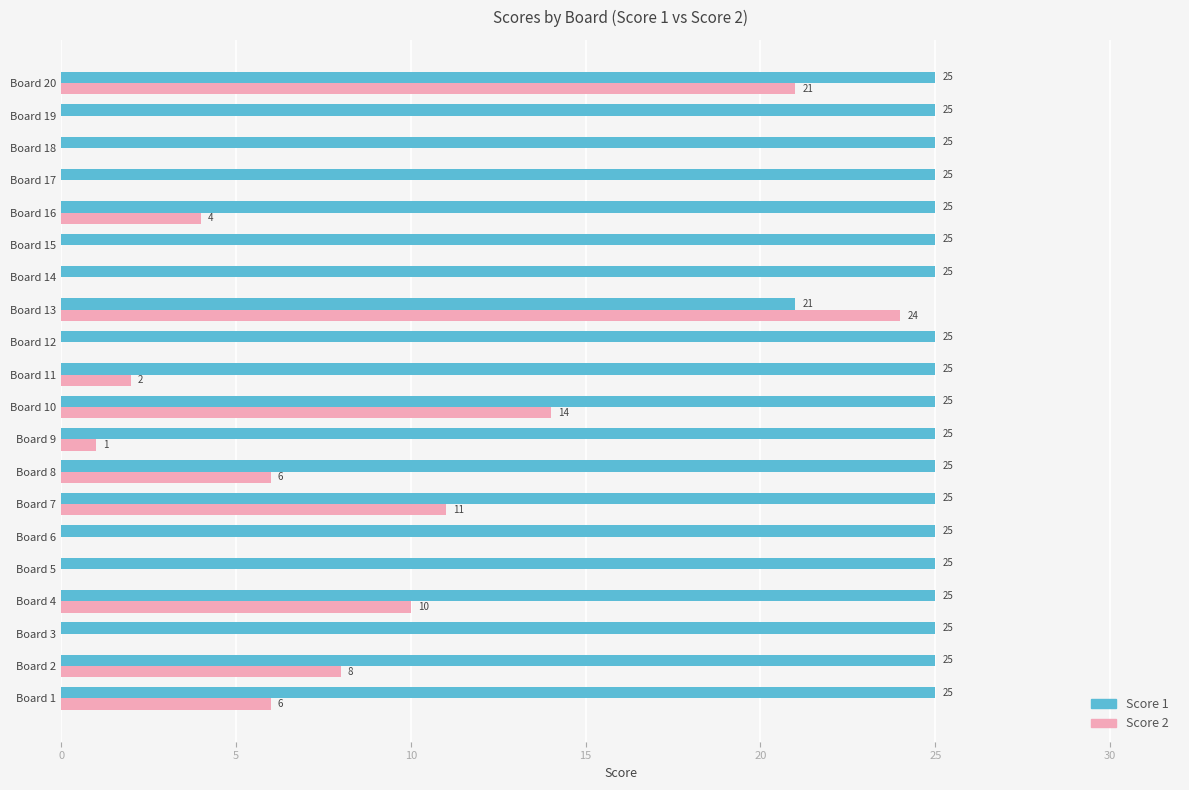

The value of Score 2 at Board 1 is 6. True or false?

True